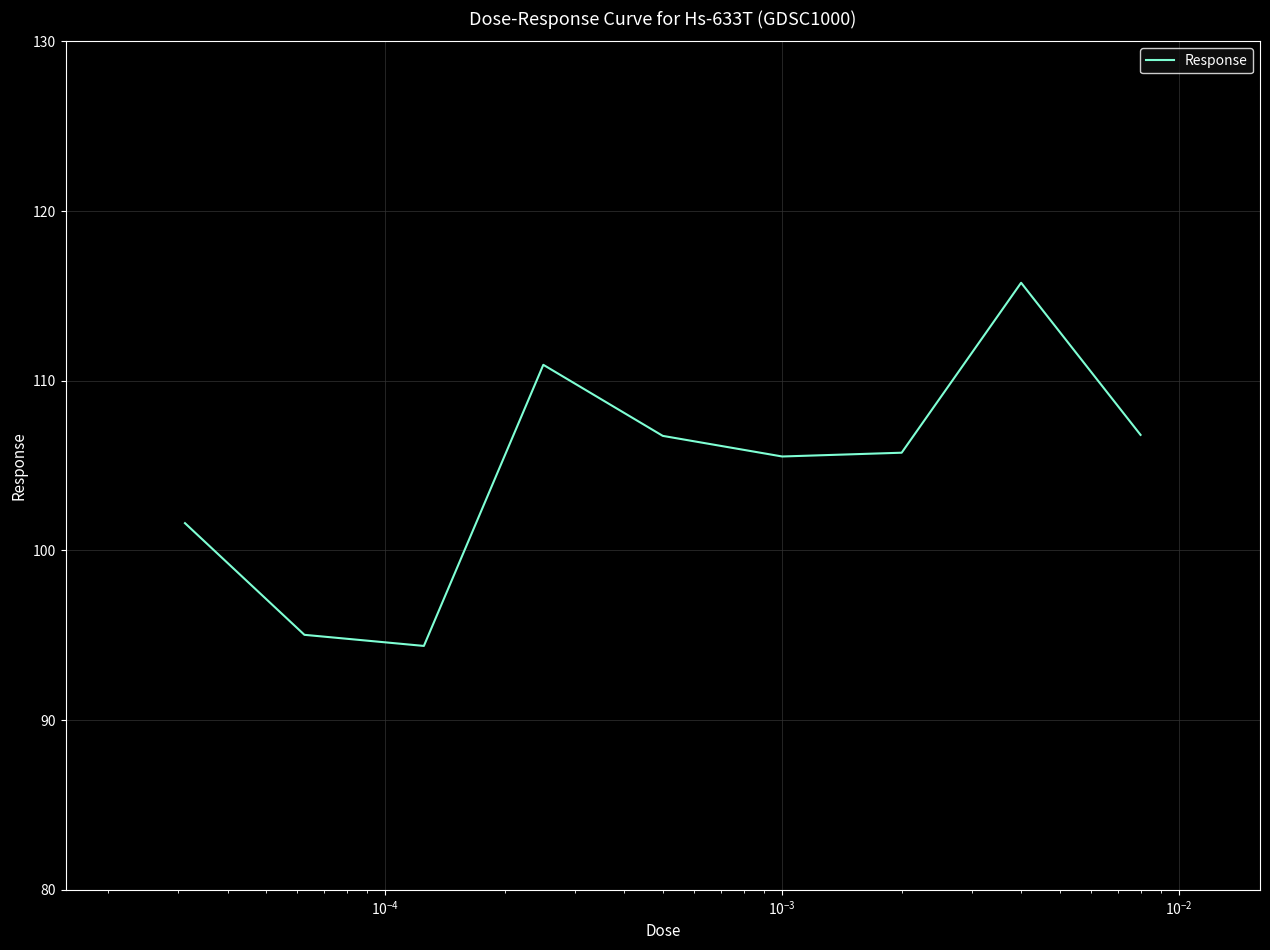

What is the difference between the maximum and minimum values?

21.4